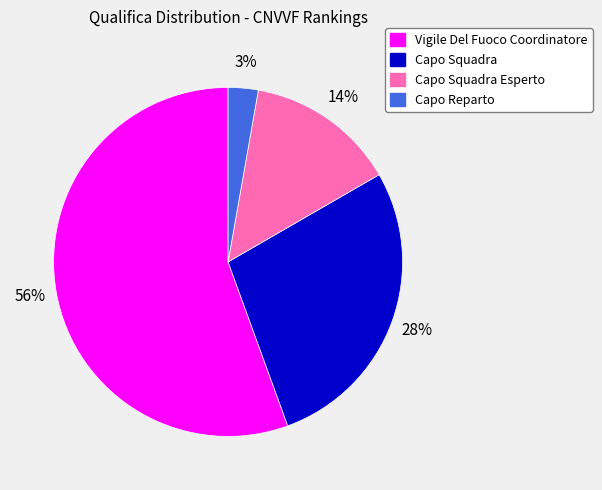

To the nearest percent, what is the average slice percentage?

25%